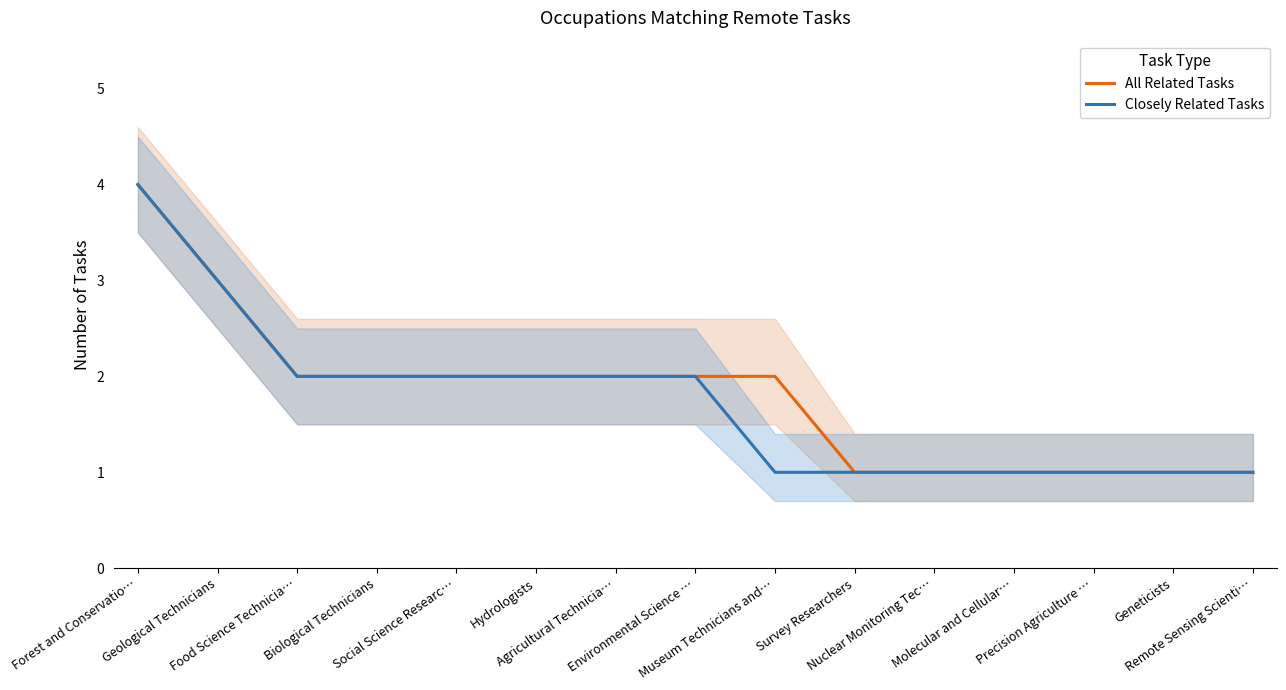

Does the chart display data point markers on the line(s)?

No